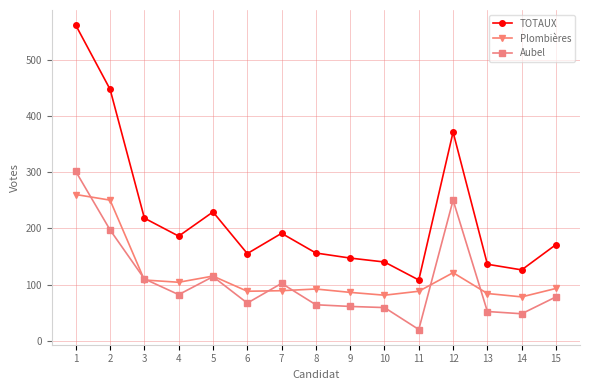

How many lines are shown in the chart?

3